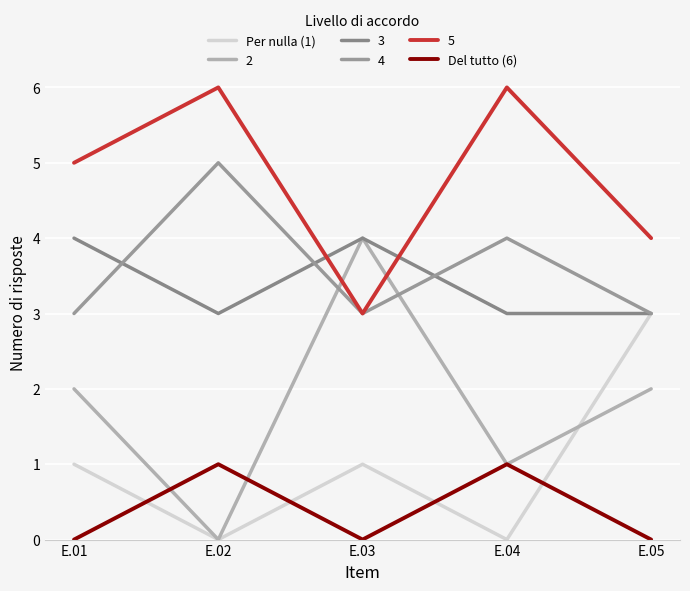

What is the difference between the second highest and second lowest values in the Per nulla (1) series?

1